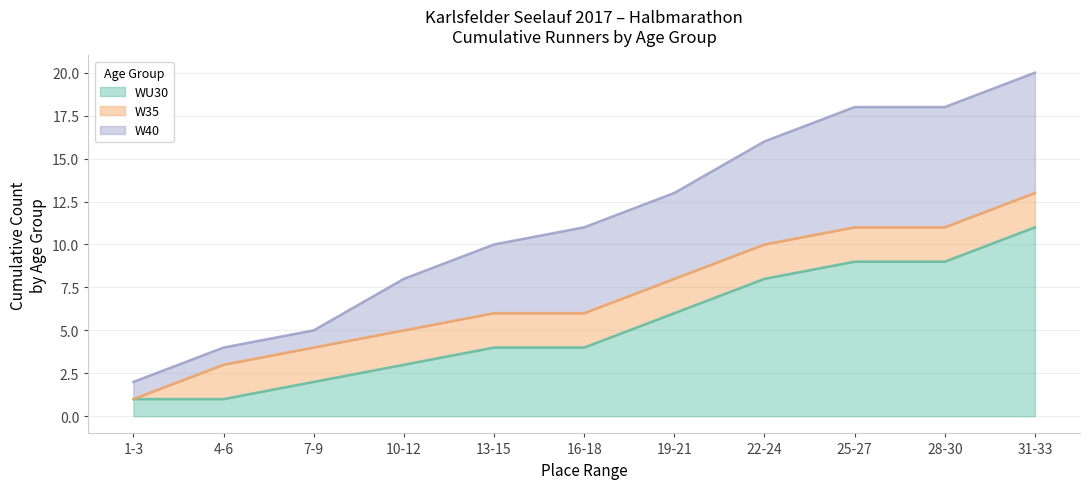

The W40 series shows 2 at 3. True or false?

True